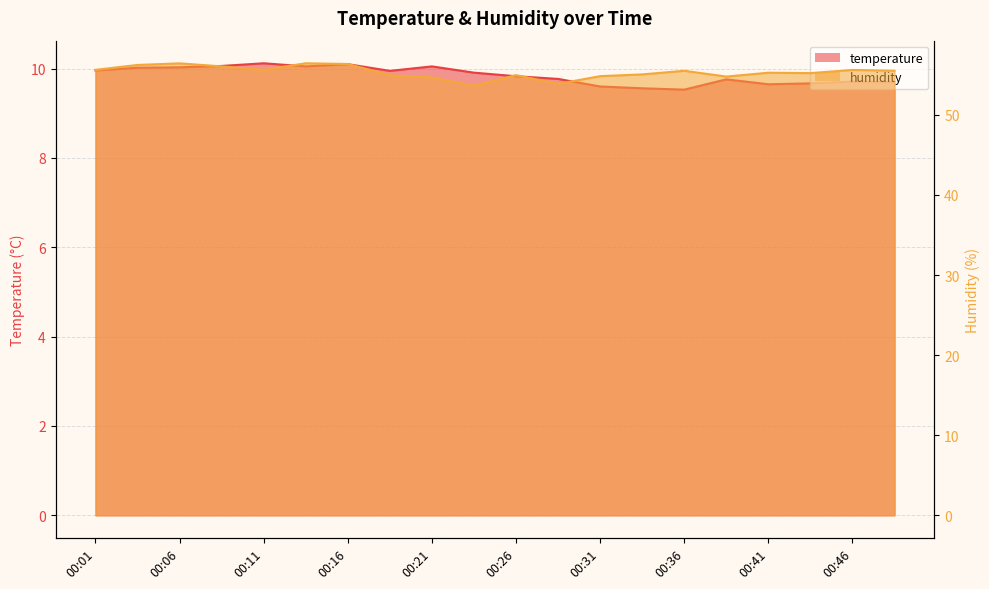

True or false: temperature and humidity intersect in this chart.

False